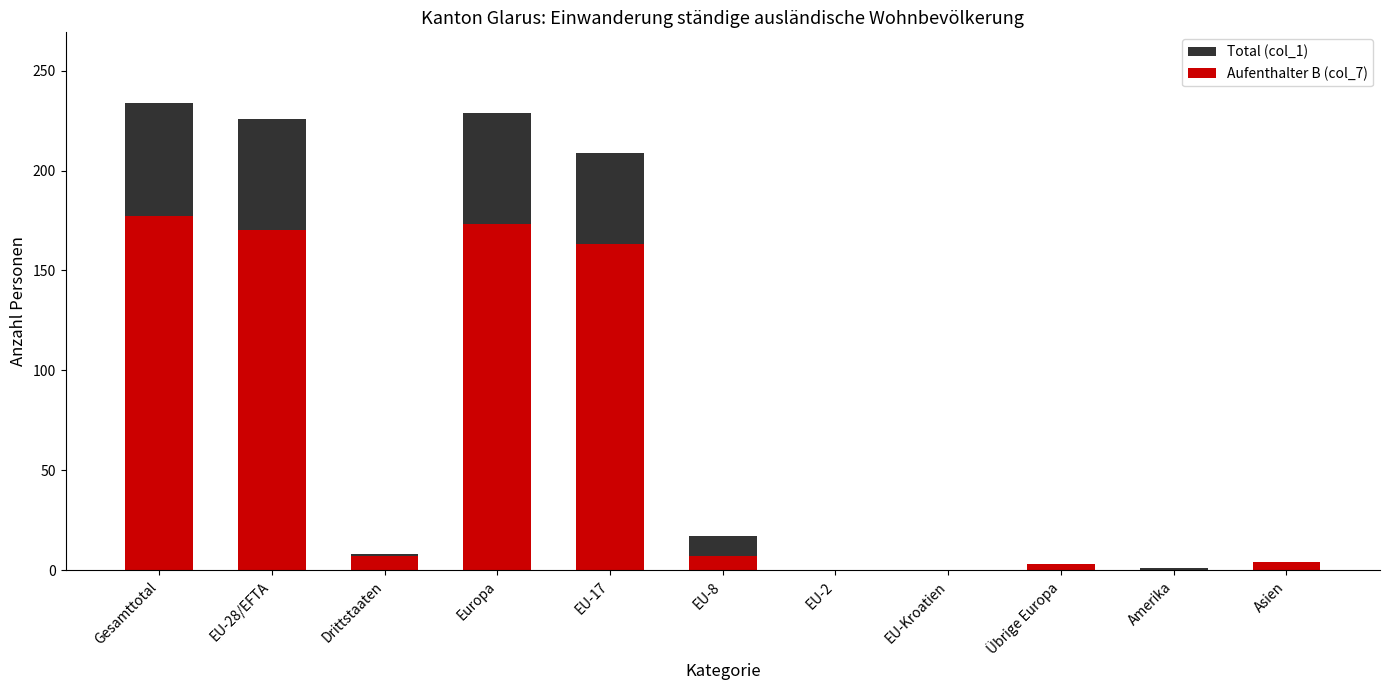

Rank the series at EU-28/EFTA from lowest to highest value.

Aufenthalter B (col_7), Total (col_1)